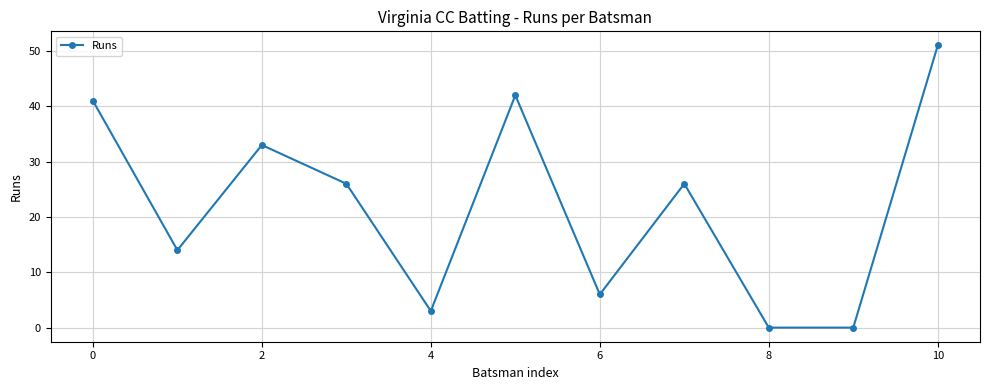

Reading left to right, list all the values displayed in this chart.

41	14	33	26	3	42	6	26	0	0	51